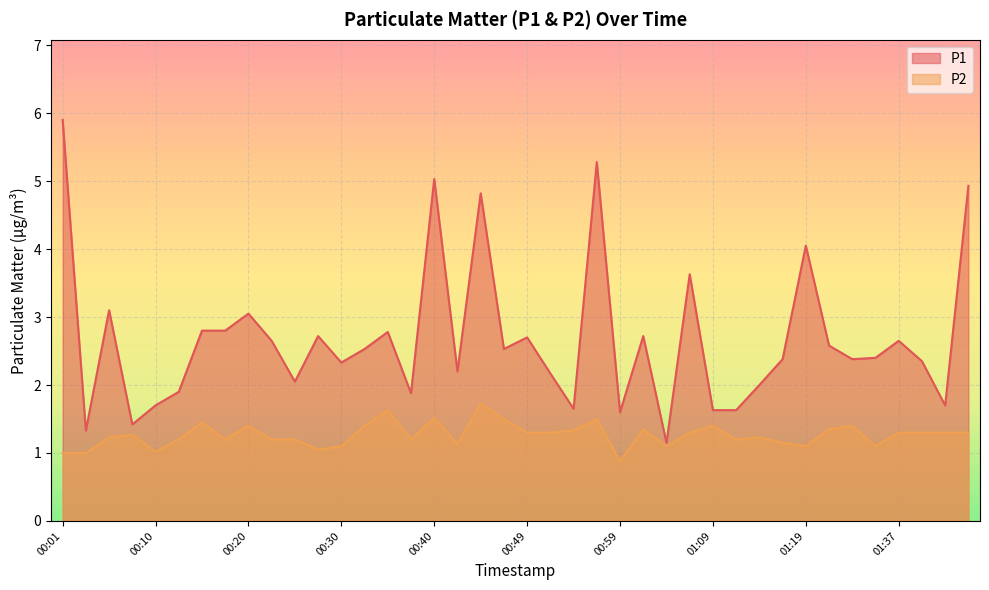

At which category does P1 reach its first local valley?

00:03